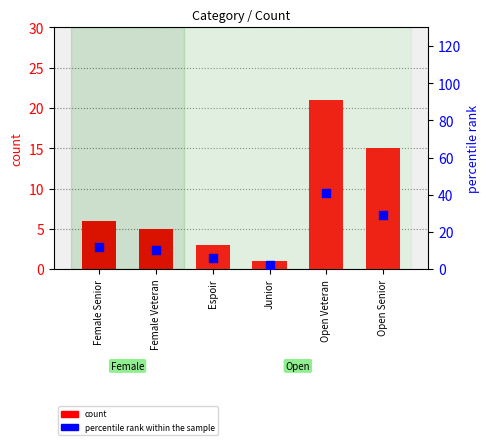

What are all the series names shown in the legend?

count, percentile rank within the sample